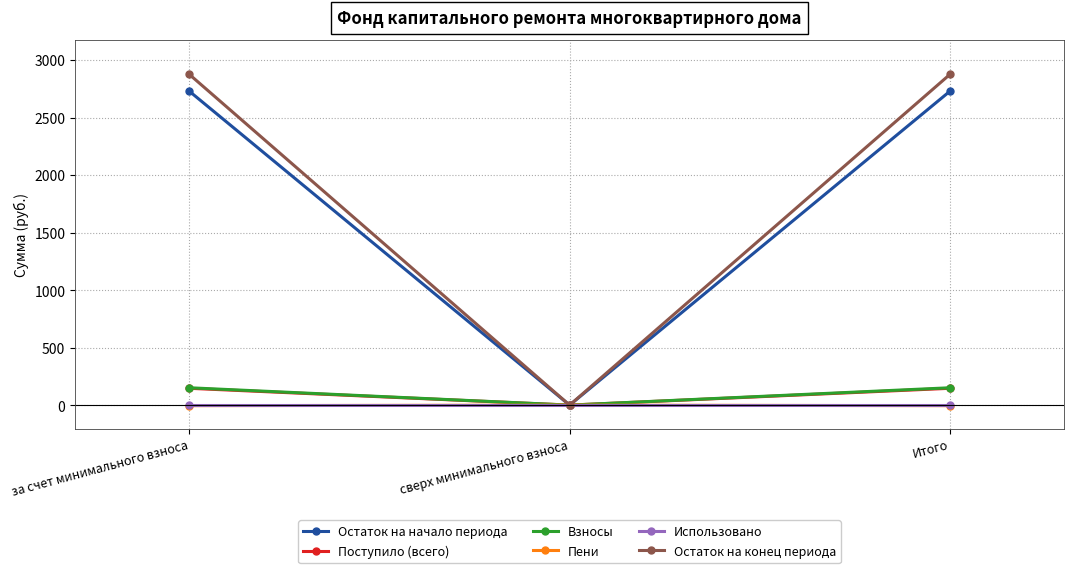

Which series has the largest range (max minus min)?

Остаток на конец периода